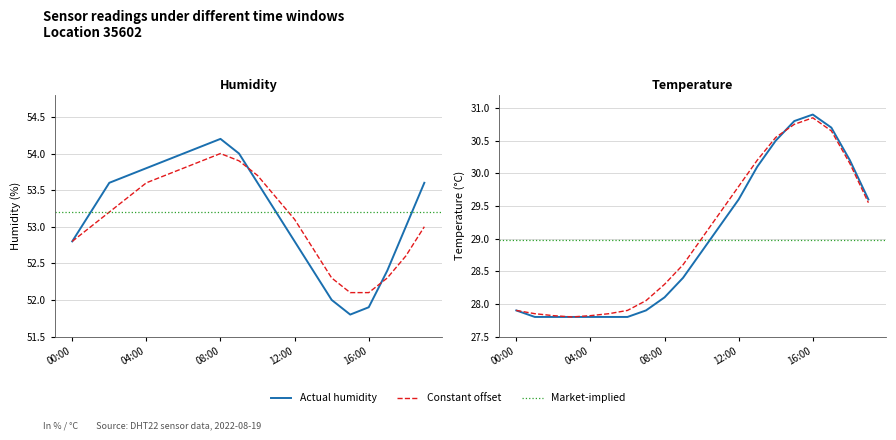

The value of temperature at 13:00 is 43.6. True or false?

False